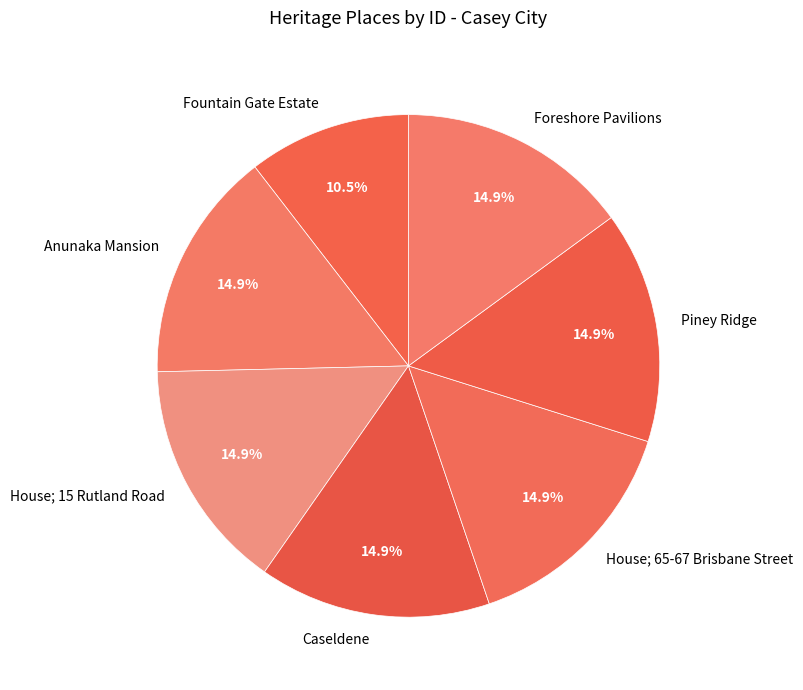

To the nearest percent, what portion does Anunaka Mansion represent?

15%